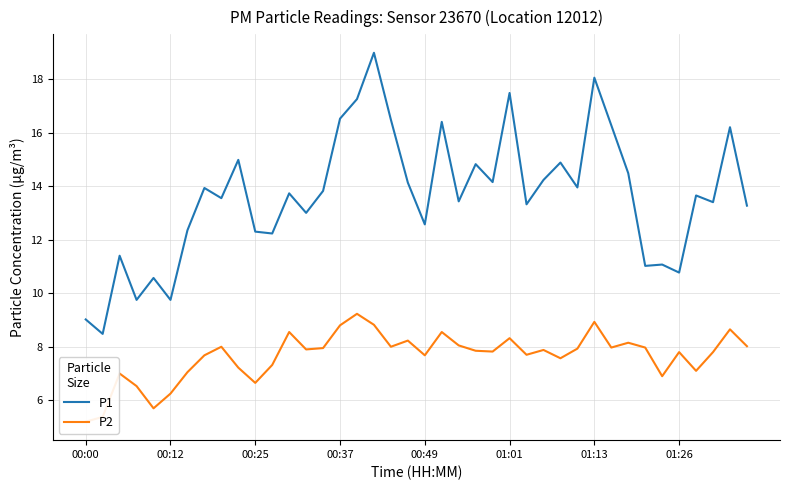

What is the highest value of the P1 series?

19.0